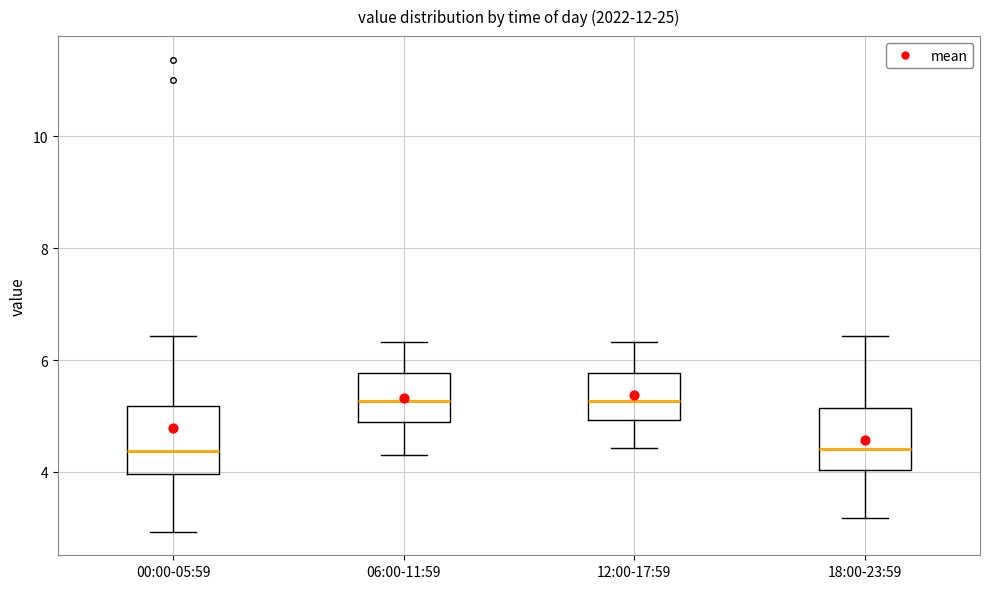

Reading left to right, read every box against the y-axis: the position of its median line, the range the box covers, and the ends of its whiskers. The values are not printed on the chart, so give them approximately, as read against the axis.

00:00-05:59: median 4.4, box 4.0 to 5.2, whiskers 3.0 to 6.4
06:00-11:59: median 5.2, box 4.8 to 5.8, whiskers 4.4 to 6.4
12:00-17:59: median 5.2, box 5.0 to 5.8, whiskers 4.4 to 6.4
18:00-23:59: median 4.4, box 4.0 to 5.2, whiskers 3.2 to 6.4